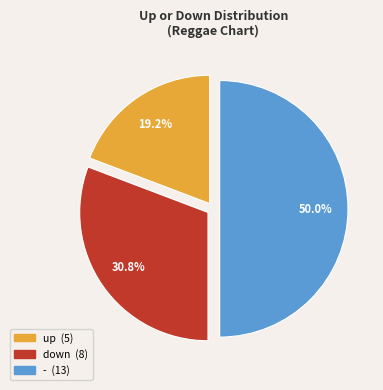

Does down account for over 50% of the chart?

No